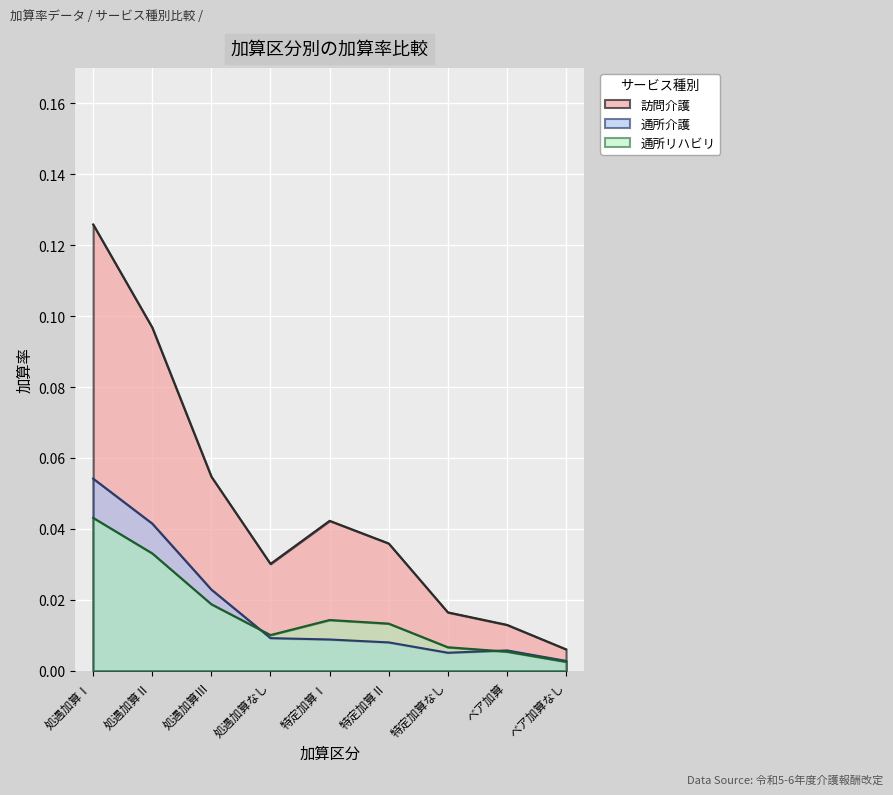

At 特定加算なし, list the series in order from largest to smallest.

訪問介護, 通所リハビリ, 通所介護